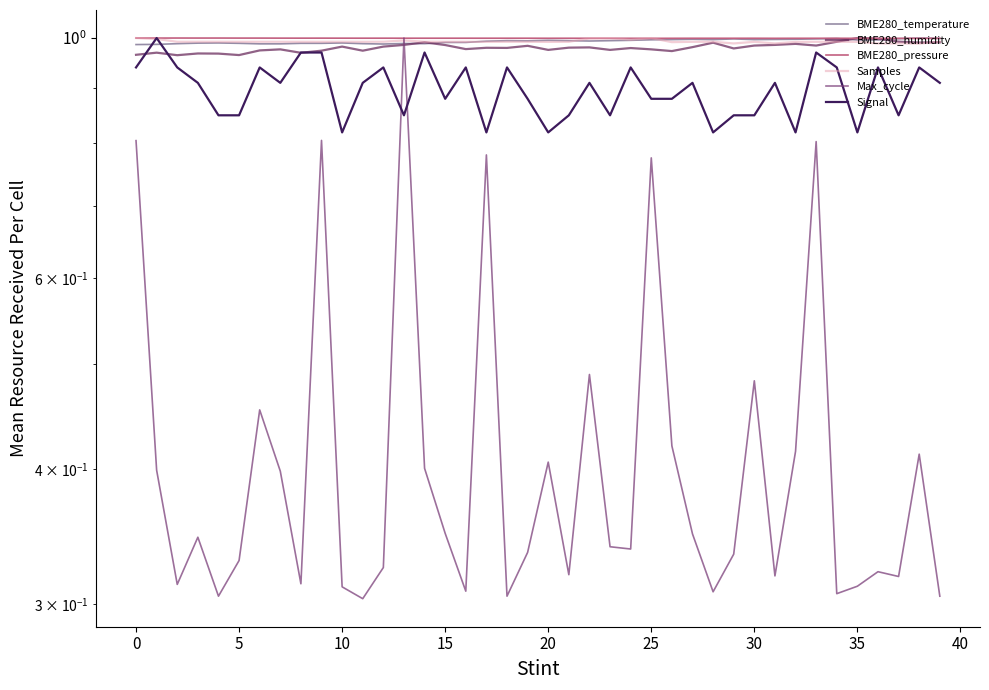

Between which two adjacent categories do BME280_temperature and BME280_pressure first intersect?

37 and 38